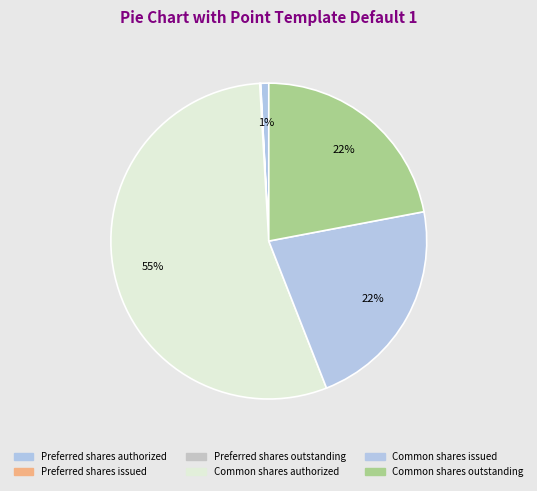

True or false: Common shares outstanding accounts for 32% of the total.

False